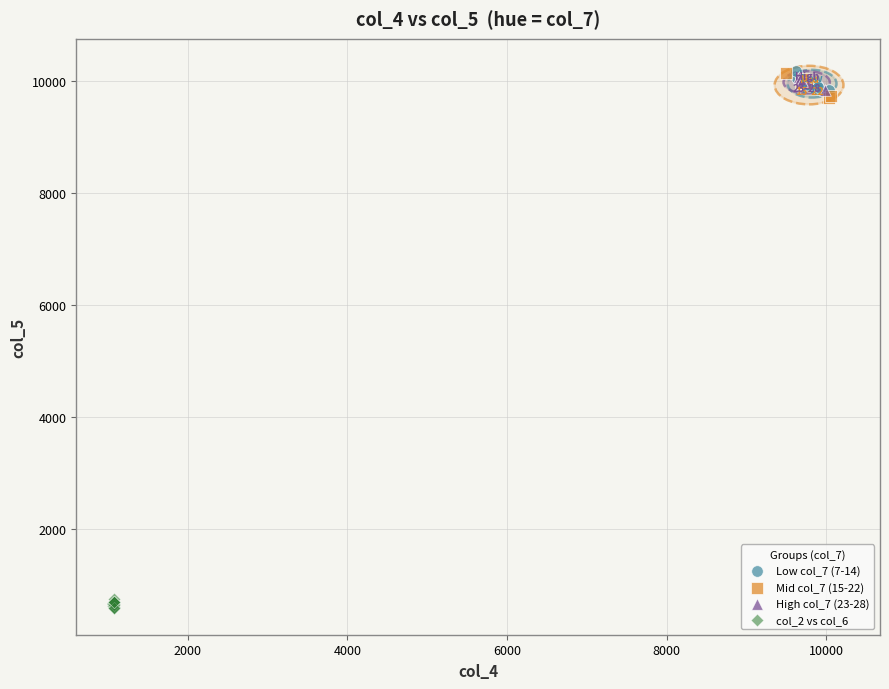

Which series contains the lowest Y value?

col_2 vs col_6